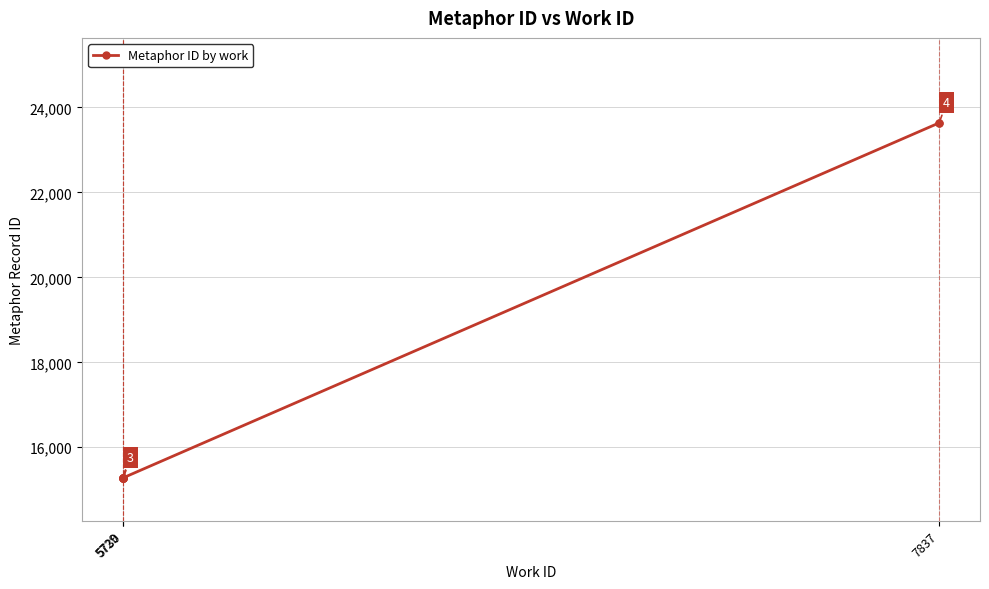

The chart shows a value of 26923 at 5730. True or false?

False